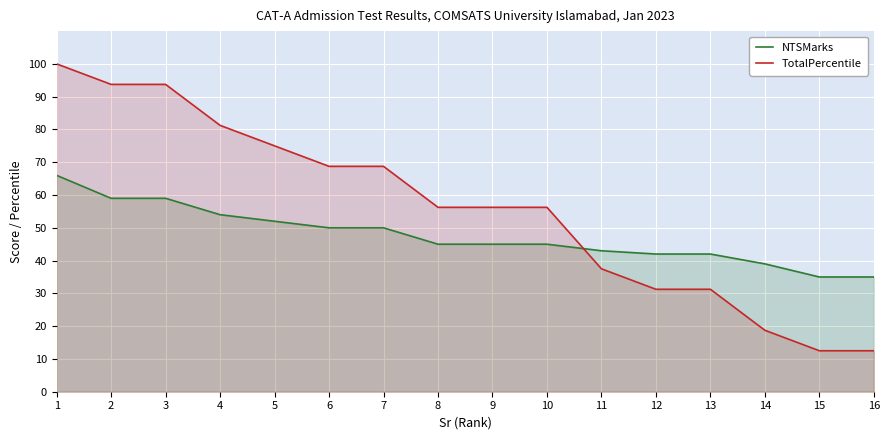

How many values in the NTSMarks series exceed 45?

7